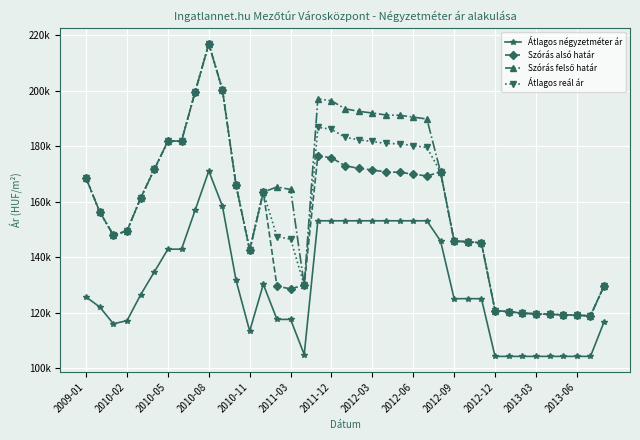

What is the lowest value of the Átlagos reál ár series?

118798